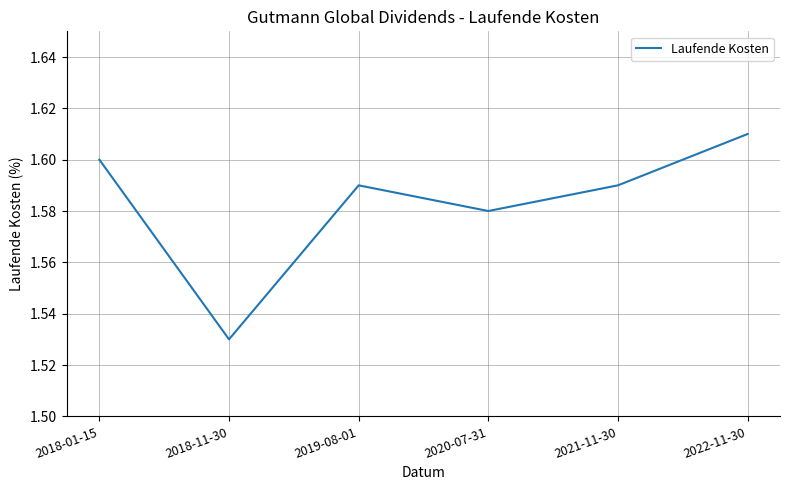

The value at 2018-01-15 is 1.6. True or false?

True